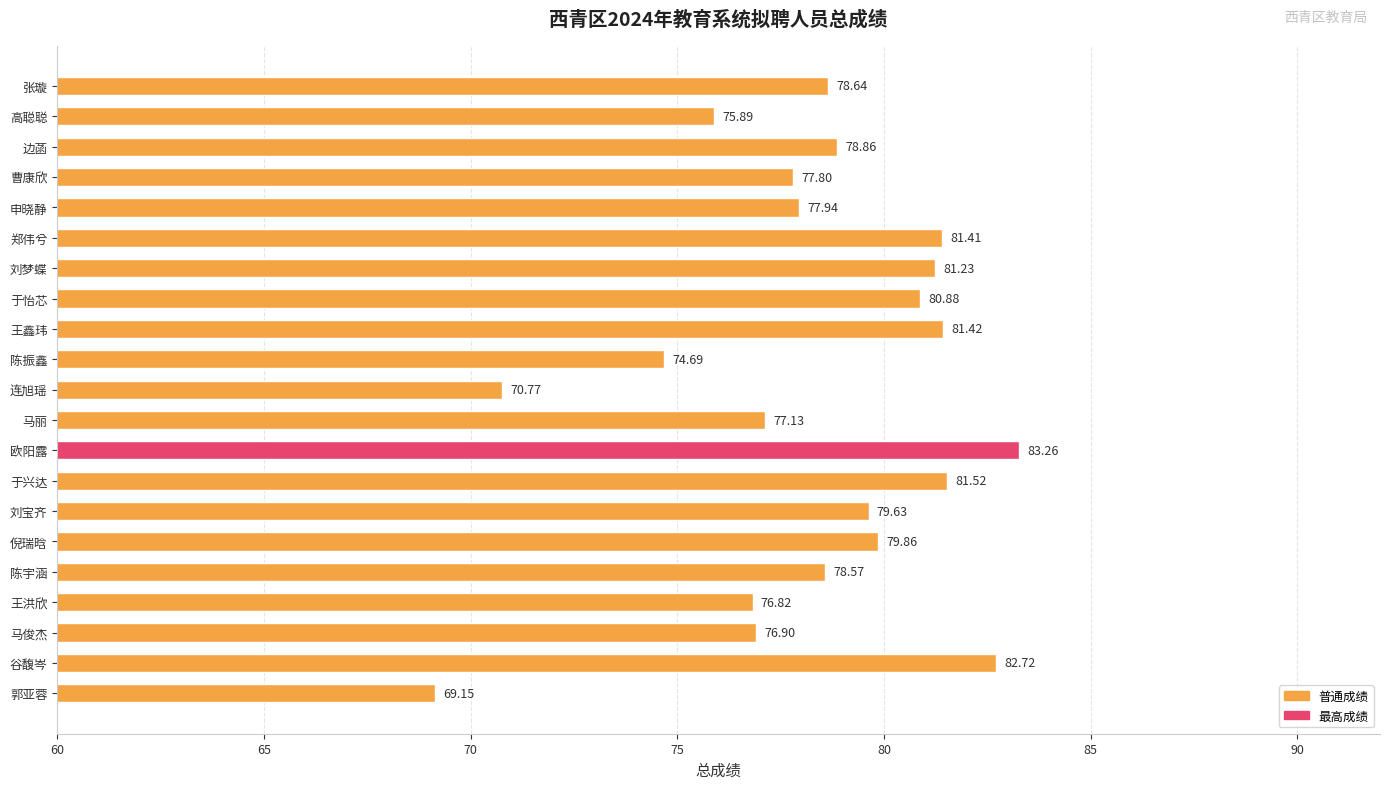

At which label is the value closest to 76?

高聪聪